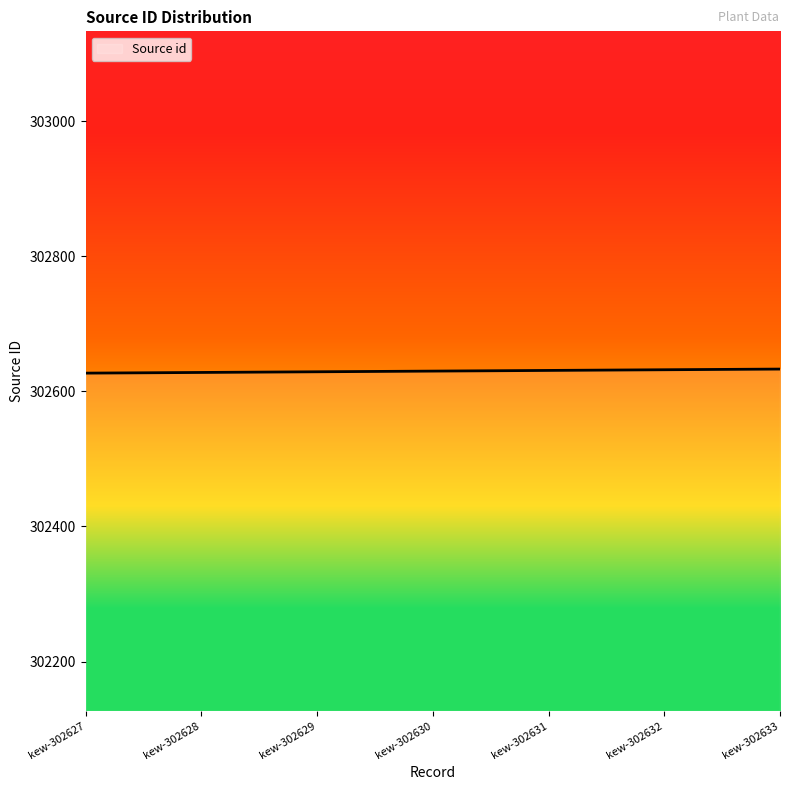

Is it true that the value at kew-302631 is 302631?

True